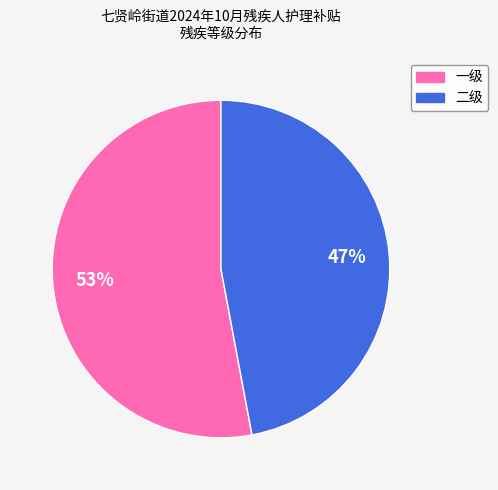

To the nearest percent, what is the average slice percentage?

50%